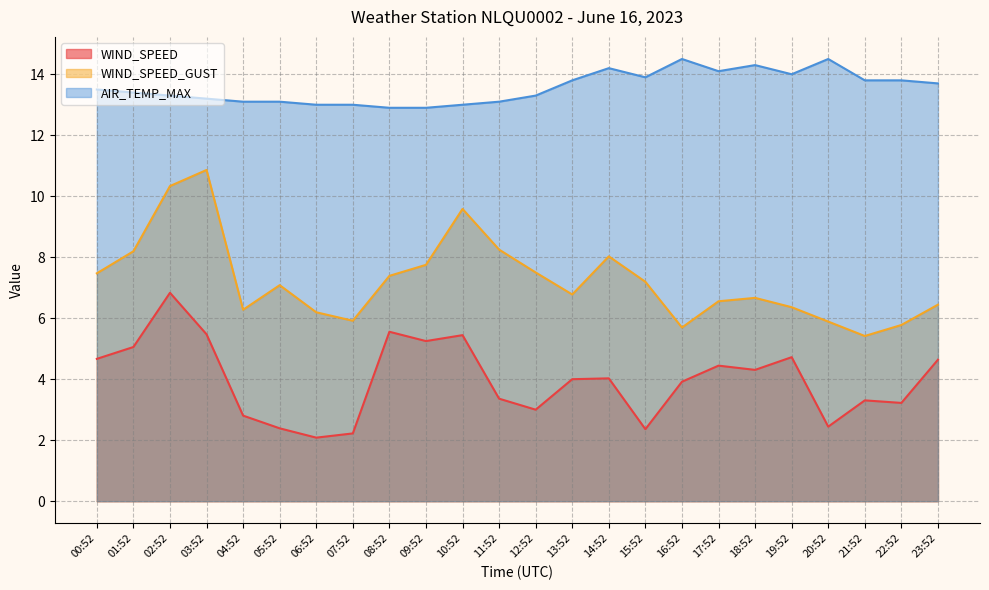

Is the value of WIND_SPEED at 04:52 greater than the value of WIND_SPEED_GUST at 05:52?

No